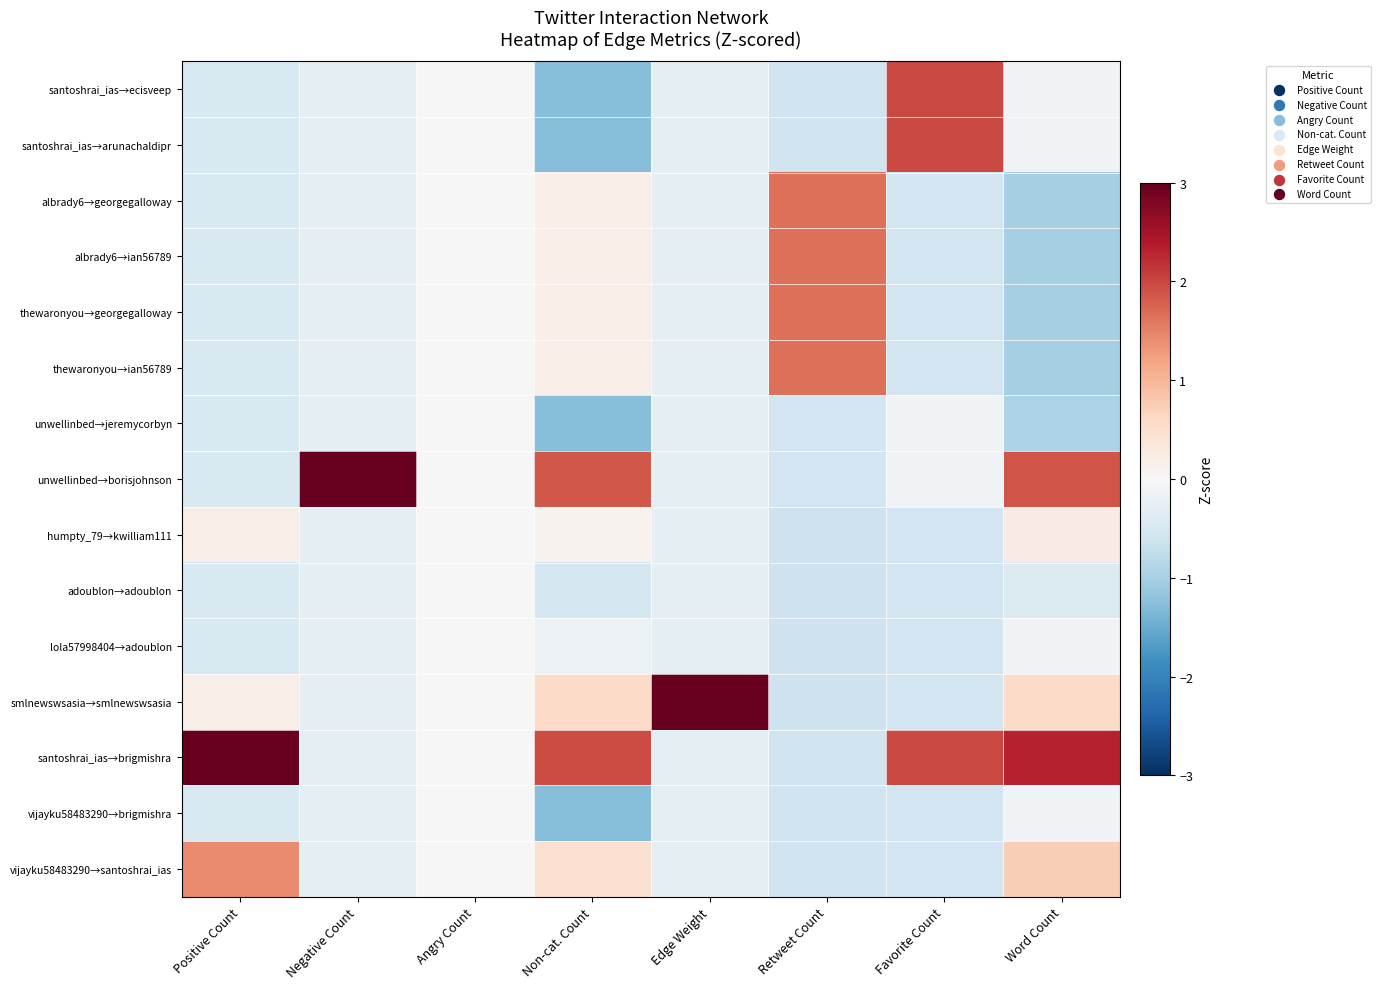

Reading right to left, transcribe all the data shown in this chart.

santoshrai_ias→ecisveep: Word Count=-0.1	Favorite Count=2.0	Retweet Count=-0.6	Edge Weight=-0.3	Non-cat. Count=-1.3	Angry Count=0.0	Negative Count=-0.3	Positive Count=-0.5
santoshrai_ias→arunachaldipr: Word Count=-0.1	Favorite Count=2.0	Retweet Count=-0.6	Edge Weight=-0.3	Non-cat. Count=-1.3	Angry Count=0.0	Negative Count=-0.3	Positive Count=-0.5
albrady6→georgegalloway: Word Count=-1.0	Favorite Count=-0.6	Retweet Count=1.7	Edge Weight=-0.3	Non-cat. Count=0.2	Angry Count=0.0	Negative Count=-0.3	Positive Count=-0.5
albrady6→ian56789: Word Count=-1.0	Favorite Count=-0.6	Retweet Count=1.7	Edge Weight=-0.3	Non-cat. Count=0.2	Angry Count=0.0	Negative Count=-0.3	Positive Count=-0.5
thewaronyou→georgegalloway: Word Count=-1.0	Favorite Count=-0.6	Retweet Count=1.7	Edge Weight=-0.3	Non-cat. Count=0.2	Angry Count=0.0	Negative Count=-0.3	Positive Count=-0.5
thewaronyou→ian56789: Word Count=-1.0	Favorite Count=-0.6	Retweet Count=1.7	Edge Weight=-0.3	Non-cat. Count=0.2	Angry Count=0.0	Negative Count=-0.3	Positive Count=-0.5
unwellinbed→jeremycorbyn: Word Count=-0.9	Favorite Count=-0.1	Retweet Count=-0.6	Edge Weight=-0.3	Non-cat. Count=-1.3	Angry Count=0.0	Negative Count=-0.3	Positive Count=-0.5
unwellinbed→borisjohnson: Word Count=1.9	Favorite Count=-0.1	Retweet Count=-0.6	Edge Weight=-0.3	Non-cat. Count=1.9	Angry Count=0.0	Negative Count=3.7	Positive Count=-0.5
humpty_79→kwilliam111: Word Count=0.2	Favorite Count=-0.6	Retweet Count=-0.6	Edge Weight=-0.3	Non-cat. Count=0.1	Angry Count=0.0	Negative Count=-0.3	Positive Count=0.2
adoublon→adoublon: Word Count=-0.4	Favorite Count=-0.6	Retweet Count=-0.6	Edge Weight=-0.3	Non-cat. Count=-0.5	Angry Count=0.0	Negative Count=-0.3	Positive Count=-0.5
lola57998404→adoublon: Word Count=-0.1	Favorite Count=-0.6	Retweet Count=-0.6	Edge Weight=-0.3	Non-cat. Count=-0.2	Angry Count=0.0	Negative Count=-0.3	Positive Count=-0.5
smlnewswsasia→smlnewswsasia: Word Count=0.6	Favorite Count=-0.6	Retweet Count=-0.6	Edge Weight=3.7	Non-cat. Count=0.6	Angry Count=0.0	Negative Count=-0.3	Positive Count=0.2
santoshrai_ias→brigmishra: Word Count=2.3	Favorite Count=2.0	Retweet Count=-0.6	Edge Weight=-0.3	Non-cat. Count=2.0	Angry Count=0.0	Negative Count=-0.3	Positive Count=3.3
vijayku58483290→brigmishra: Word Count=-0.1	Favorite Count=-0.6	Retweet Count=-0.6	Edge Weight=-0.3	Non-cat. Count=-1.3	Angry Count=0.0	Negative Count=-0.3	Positive Count=-0.5
vijayku58483290→santoshrai_ias: Word Count=0.7	Favorite Count=-0.6	Retweet Count=-0.6	Edge Weight=-0.3	Non-cat. Count=0.5	Angry Count=0.0	Negative Count=-0.3	Positive Count=1.4